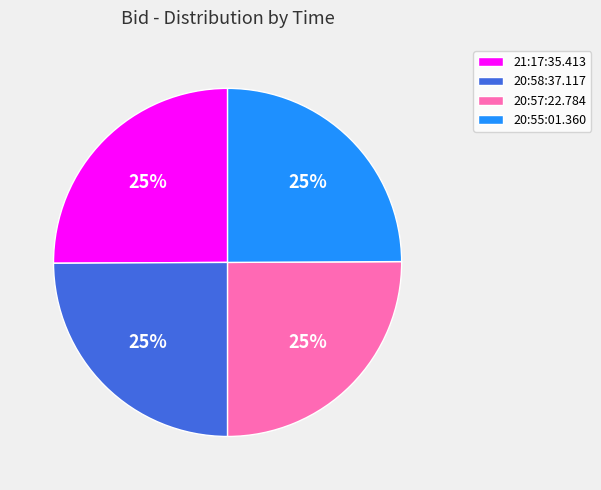

How many segments does this pie chart have?

4